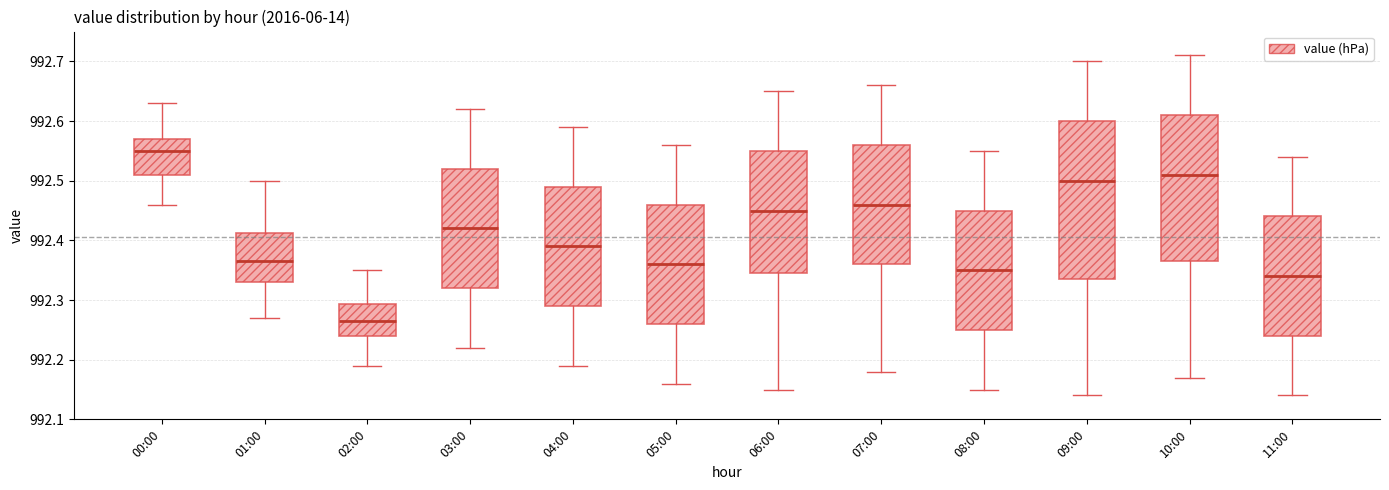

Comparing the boxes themselves (not the whiskers), which one is the tallest?

09:00